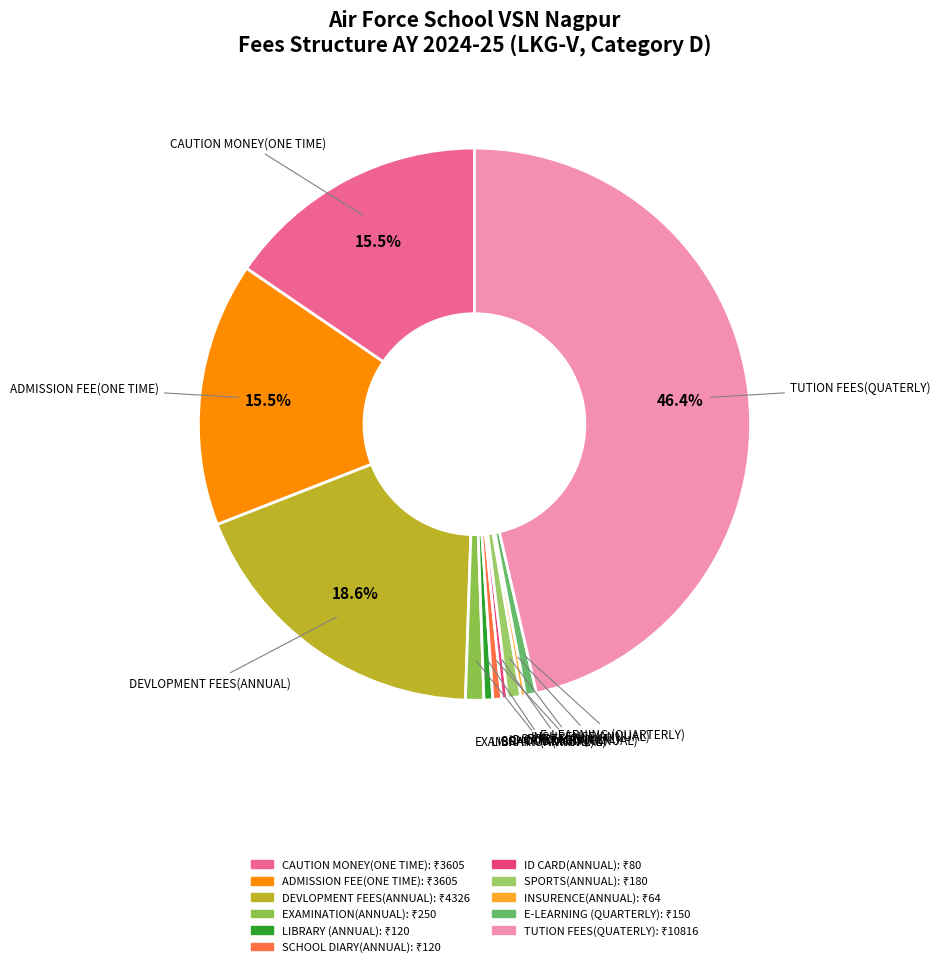

Which has a higher value, DEVLOPMENT FEES(ANNUAL) or E-LEARNING (QUARTERLY)?

DEVLOPMENT FEES(ANNUAL)